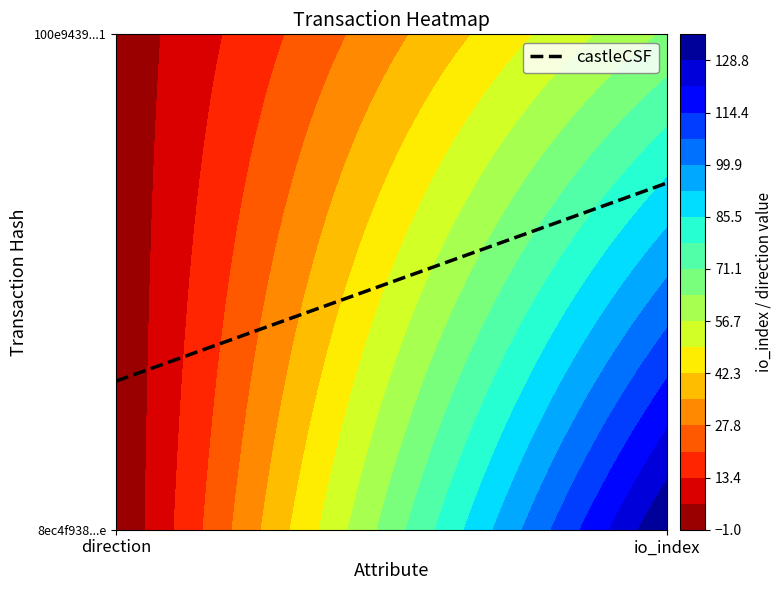

How many categories are shown in the chart?

2